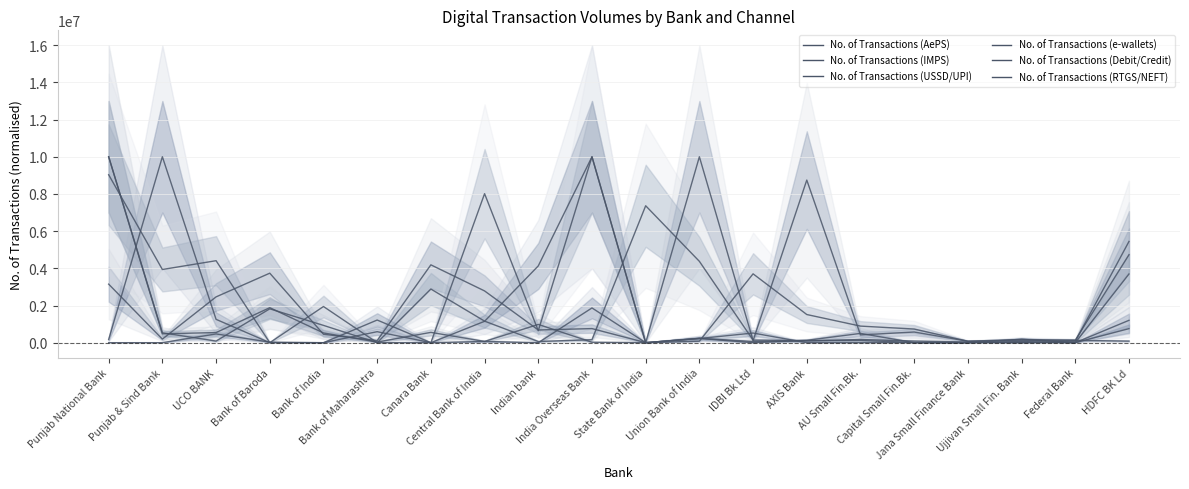

What value does the No. of Transactions (USSD/UPI) series have at Ujjivan Small Fin. Bank?

60137.6